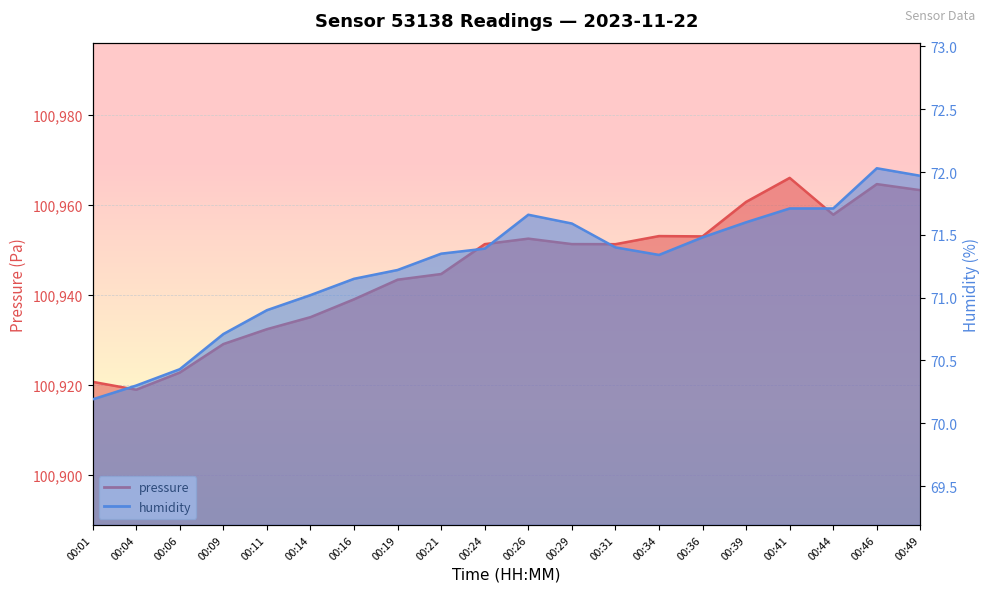

What is the average value of the humidity series?

71.3